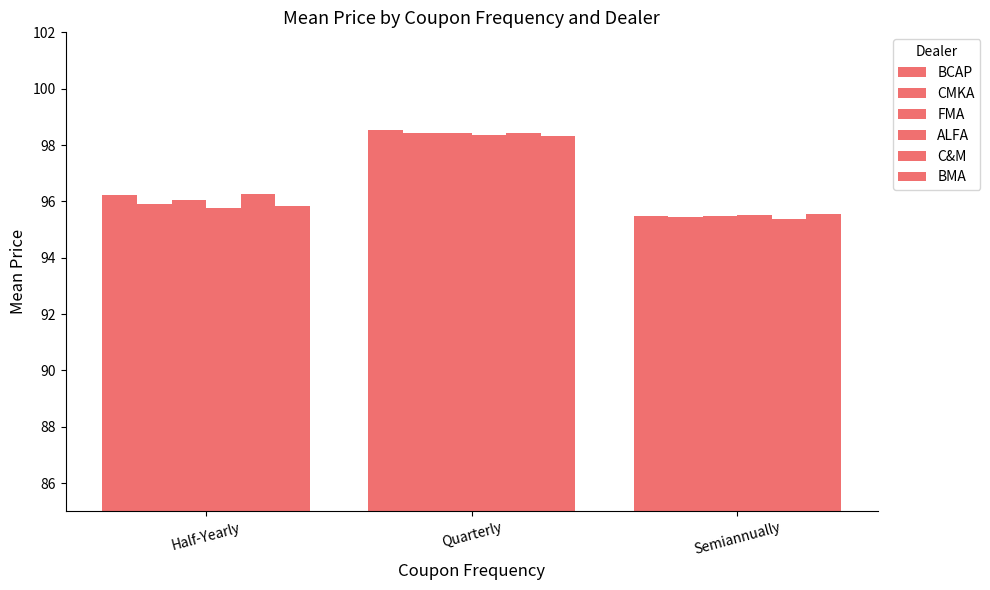

How many data points in BCAP are less than 96?

1